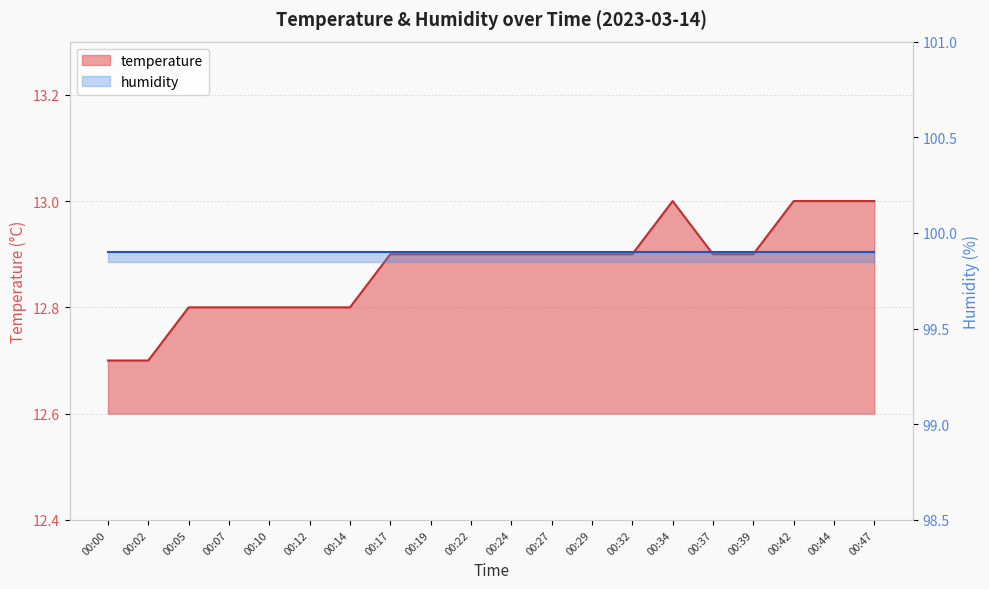

Does the chart have visible grid lines?

Yes